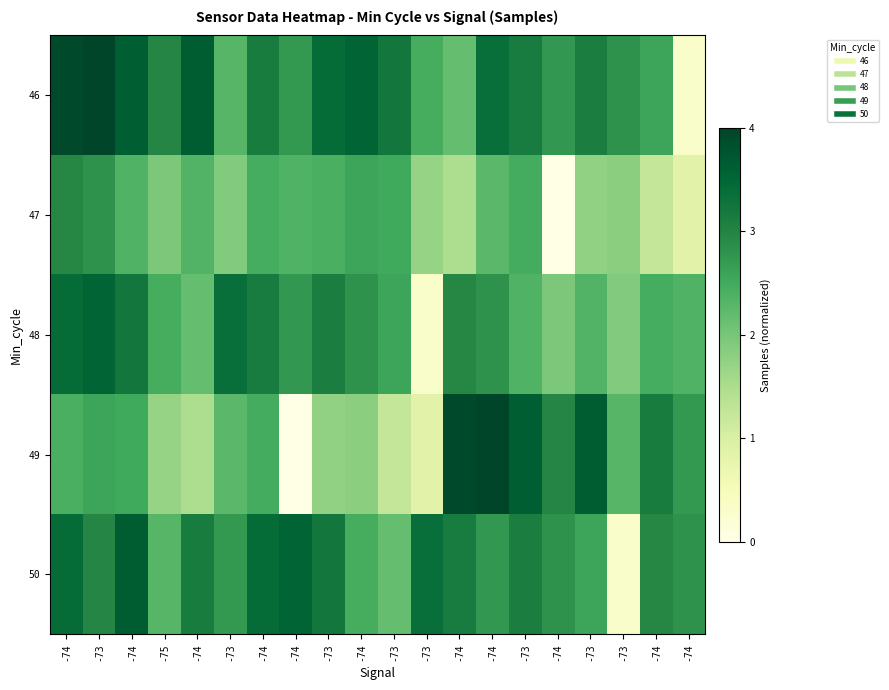

How many data points does each series have?

20